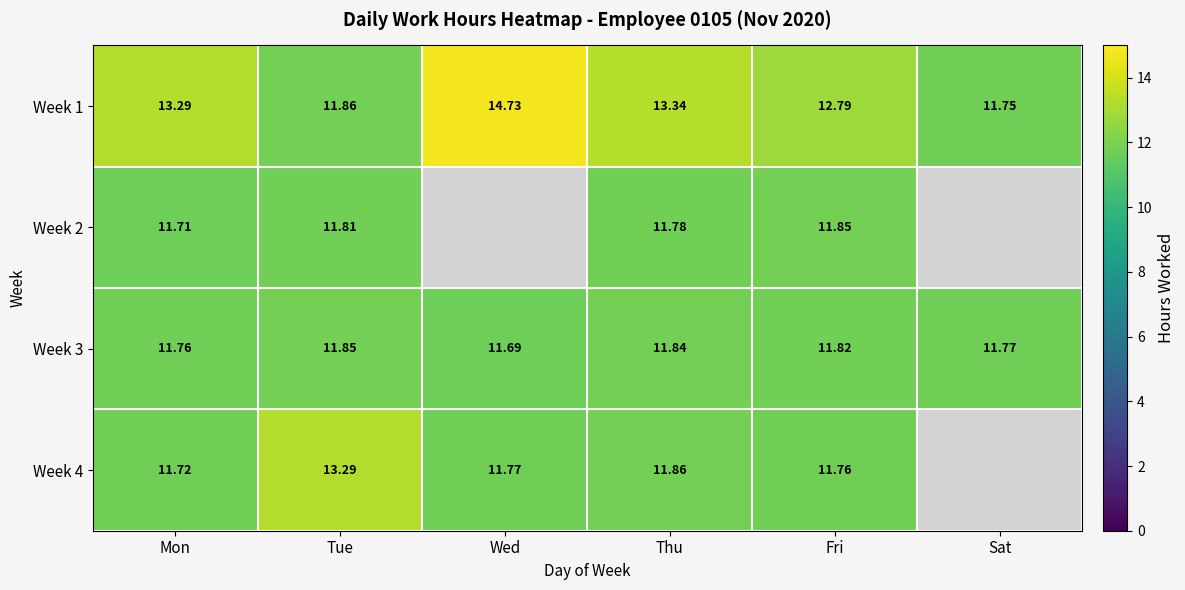

True or false: Week 3 has a value of 20.8 at Tue.

False